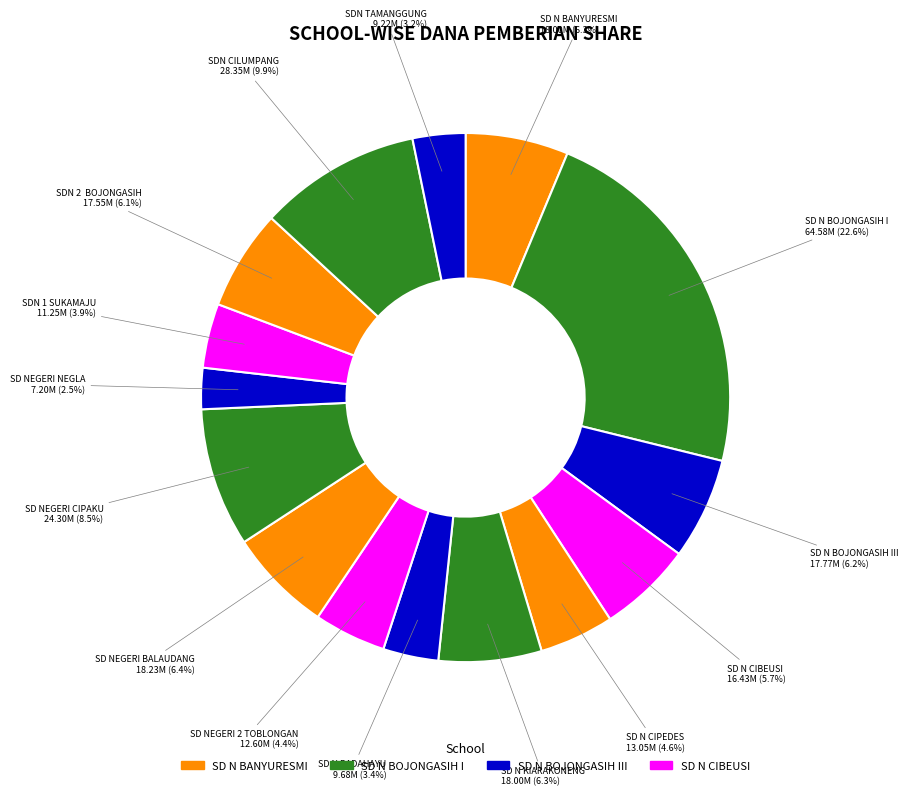

To the nearest percent, what is the difference between the largest and smallest slice percentages?

20%